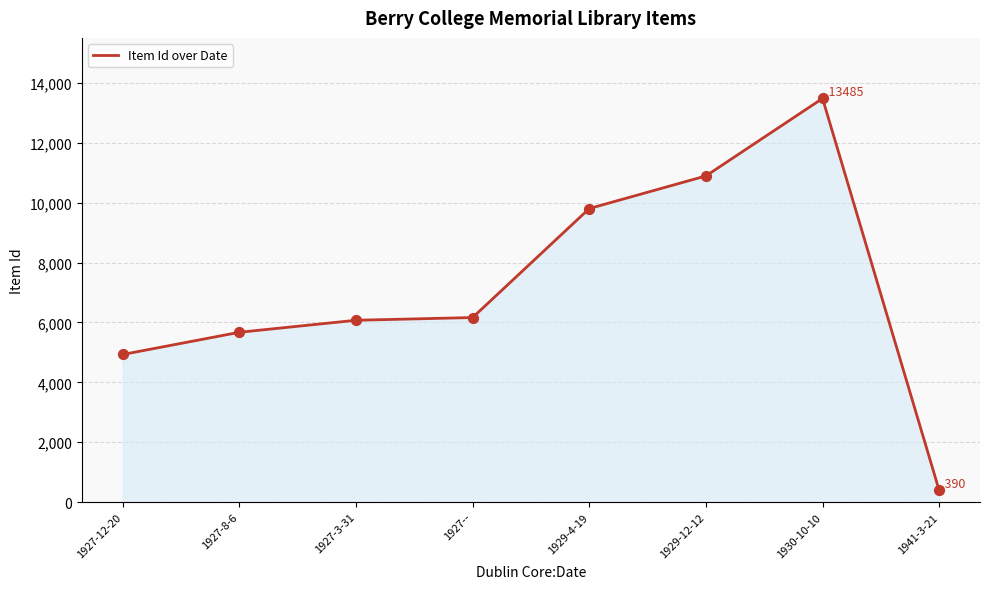

What is the change in value from 1927-8-6 to 1927--?

+492